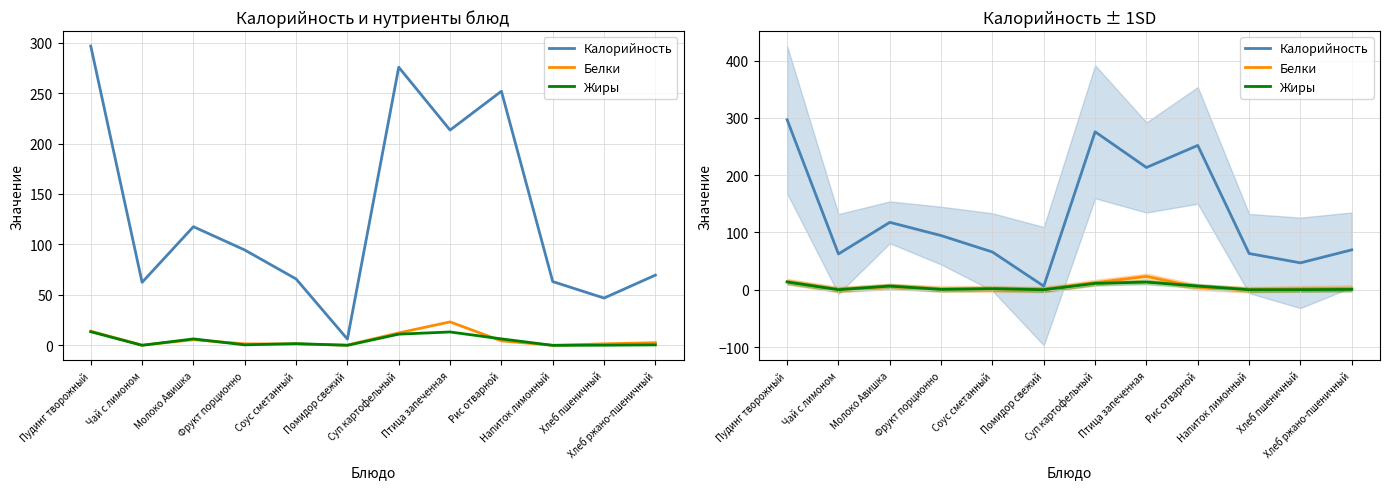

Count the number of data series in this chart.

3